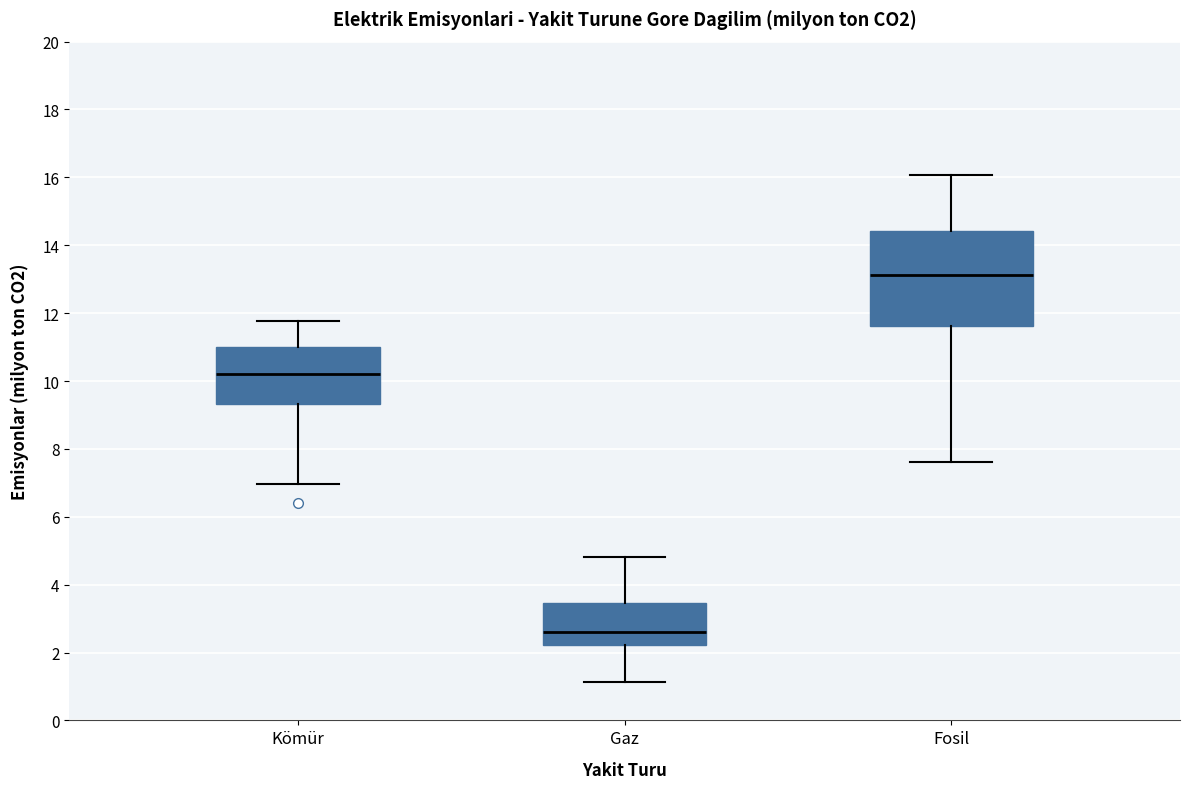

Where is the lower edge of the box for Kömür on the y-axis? The values are not printed on the chart, so give them approximately, as read against the axis.

9.4